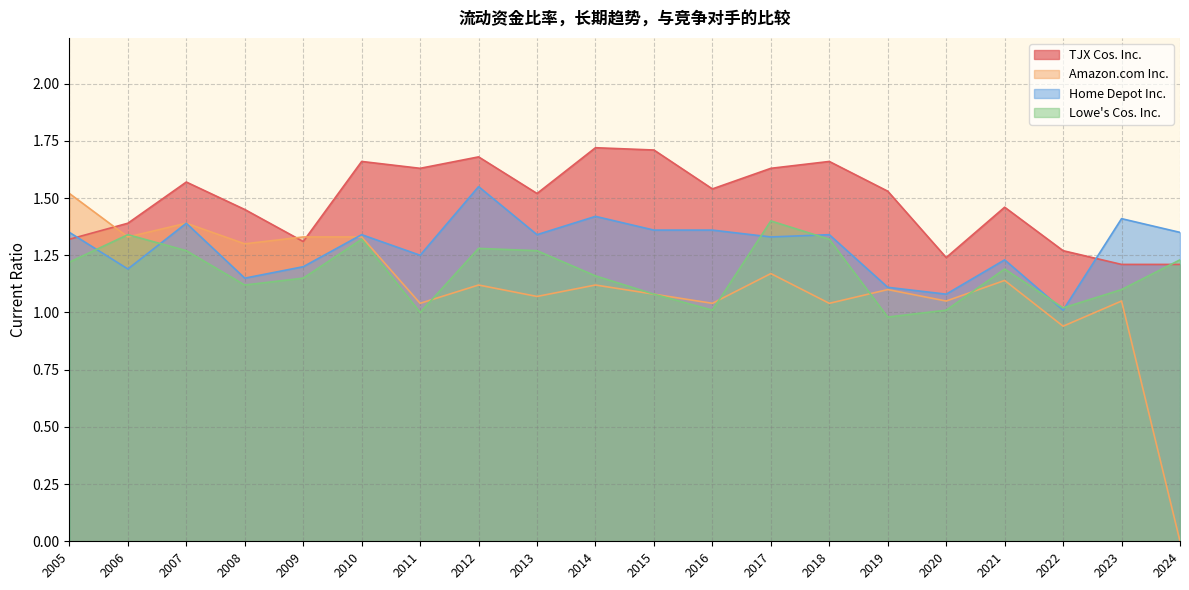

Reading left to right, list all the values displayed in this chart.

TJX Cos. Inc.: 1.3	1.4	1.6	1.4	1.3	1.7	1.6	1.7	1.5	1.7	1.7	1.5	1.6	1.7	1.5	1.2	1.5	1.3	1.2	1.2
Amazon.com Inc.: 1.5	1.3	1.4	1.3	1.3	1.3	1.0	1.1	1.1	1.1	1.1	1.0	1.2	1.0	1.1	1.1	1.1	0.9	1.1	0.0
Home Depot Inc.: 1.4	1.2	1.4	1.1	1.2	1.3	1.2	1.6	1.3	1.4	1.4	1.4	1.3	1.3	1.1	1.1	1.2	1.0	1.4	1.4
Lowe's Cos. Inc.: 1.2	1.3	1.3	1.1	1.1	1.3	1.0	1.3	1.3	1.2	1.1	1.0	1.4	1.3	1.0	1.0	1.2	1.0	1.1	1.2